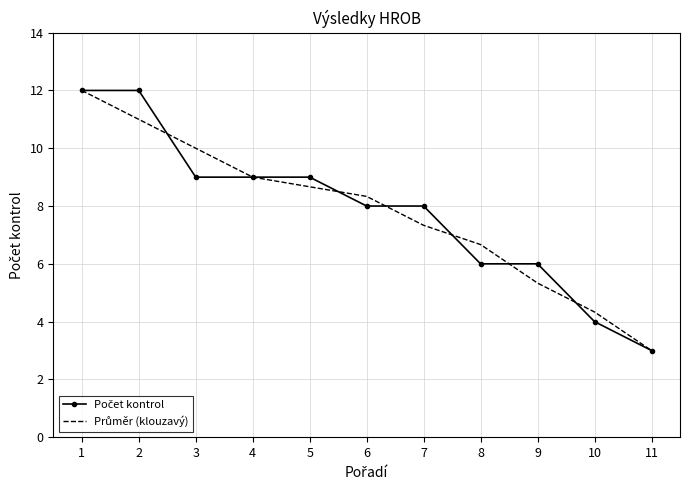

What is the total value across all series at 2?

23.0